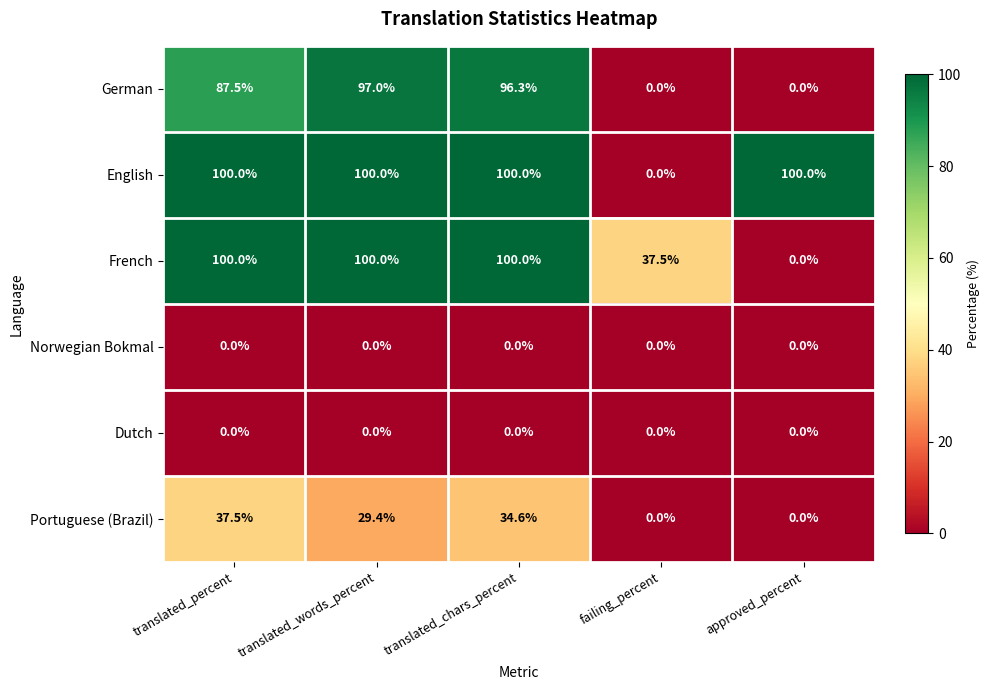

Is it true that Portuguese (Brazil) equals 37.5 at translated_percent?

True